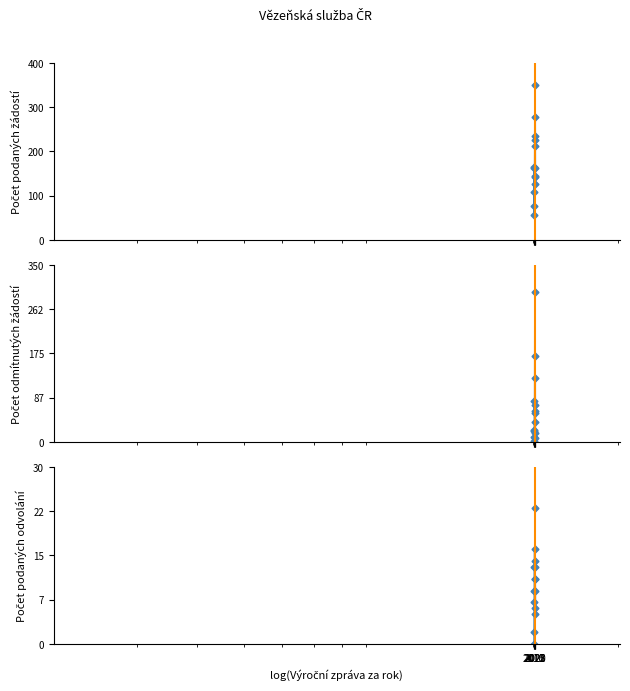

How many values in the Počet odmítnutých žádostí o informace series are below 58?

7